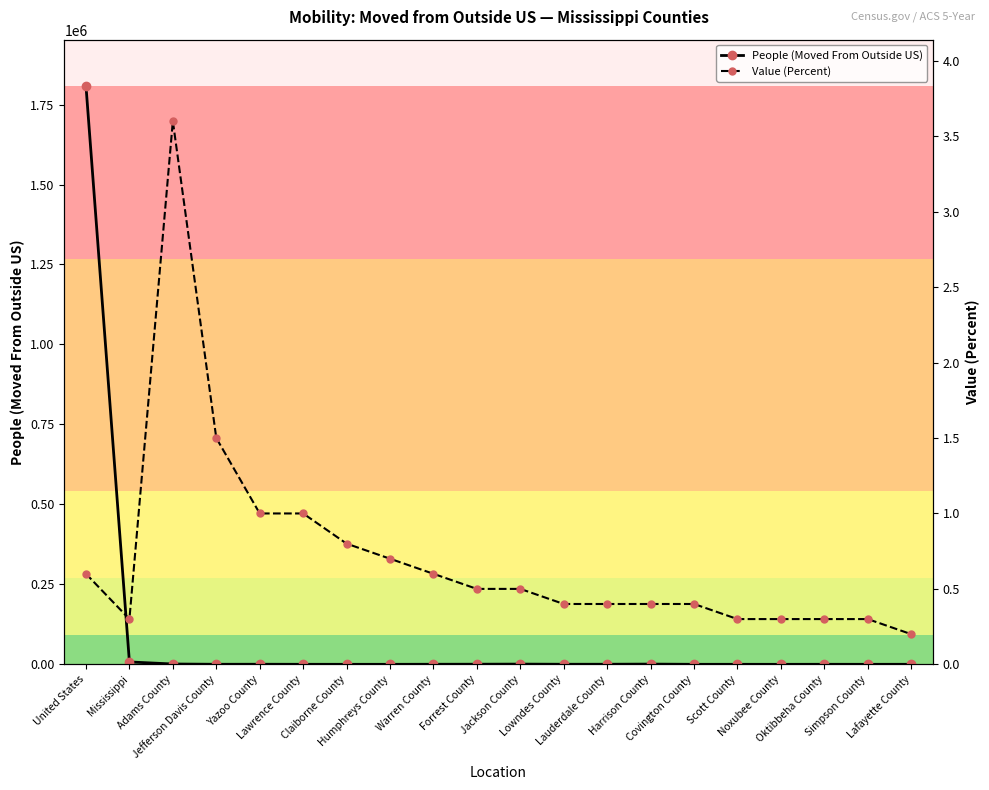

Is this an area chart (filled region under the line)?

No